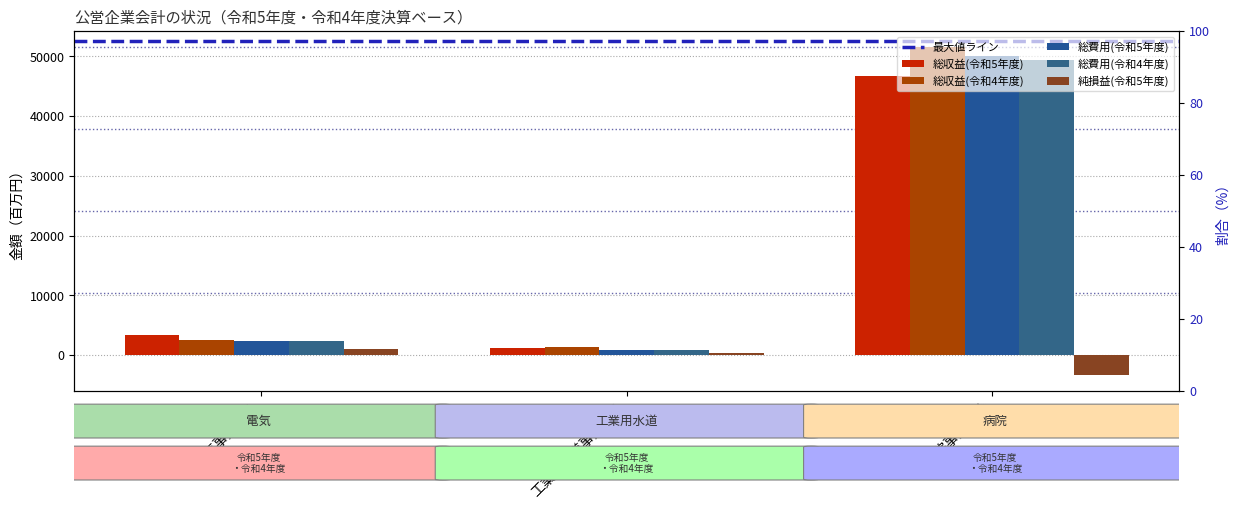

Rank the categories by 総収益(令和5年度) value from highest to lowest.

病院事業会計, 電気事業会計, 工業用水道事業会計